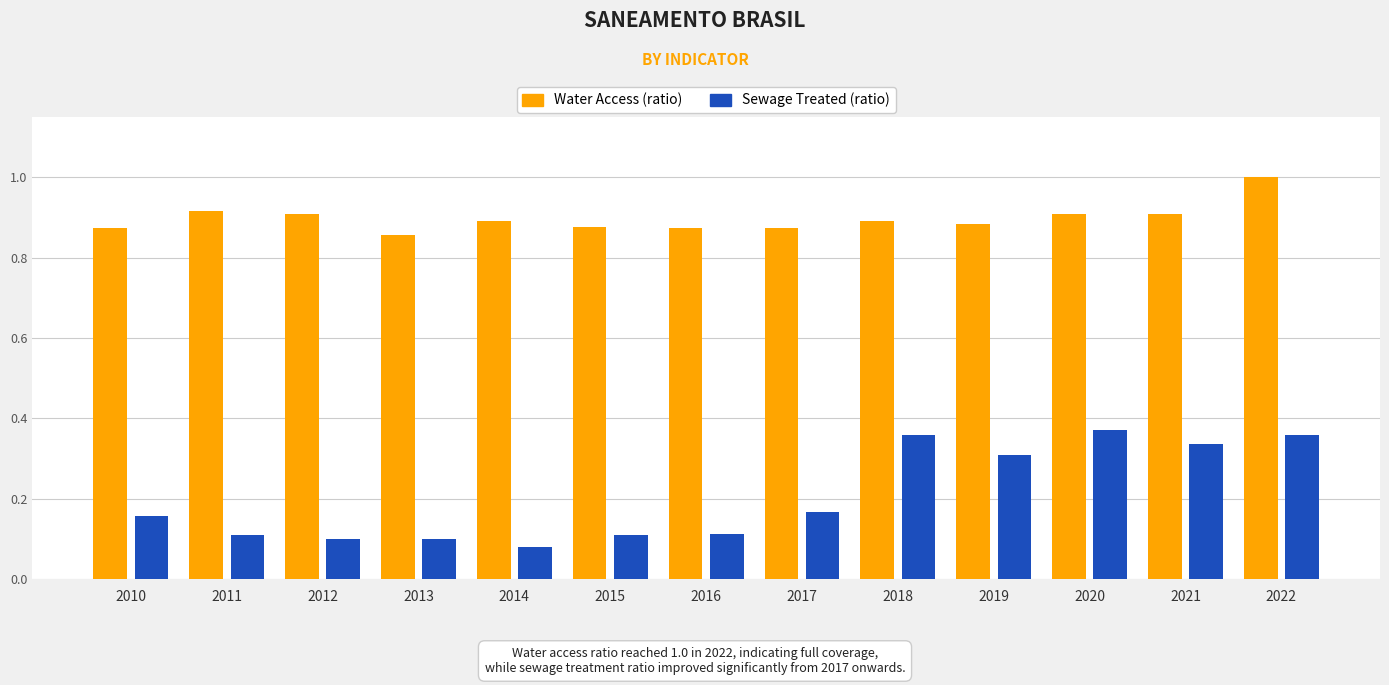

What is the sum of the Water Access (ratio) values at 2015 and 2019?

1.8